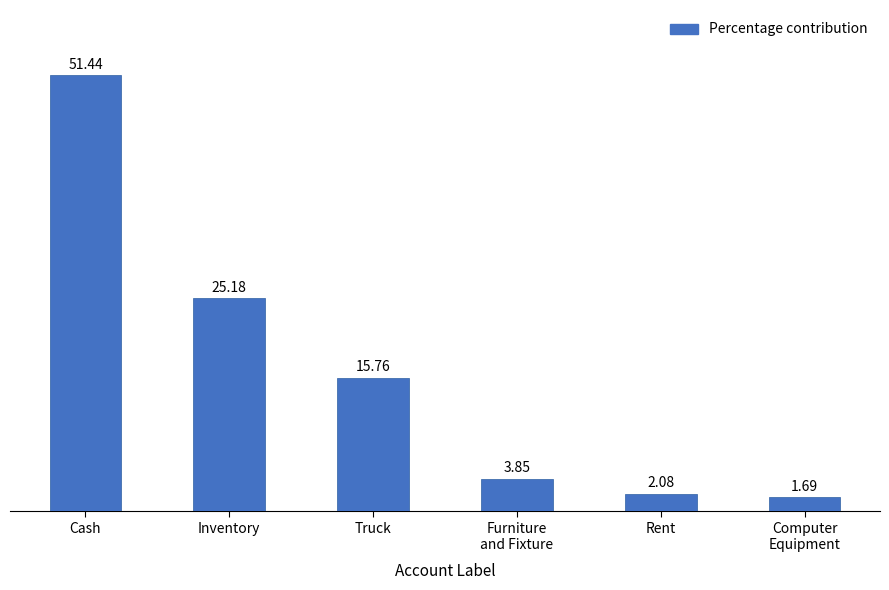

At which category does the chart reach its peak across all series?

Cash